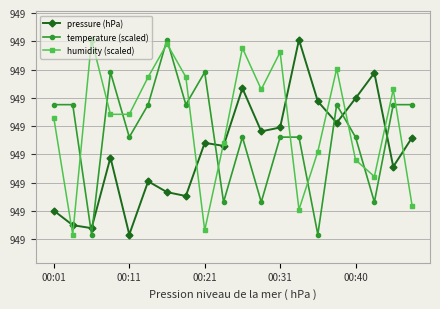

What are all the series names shown in the legend?

pressure (hPa), temperature (scaled), humidity (scaled)